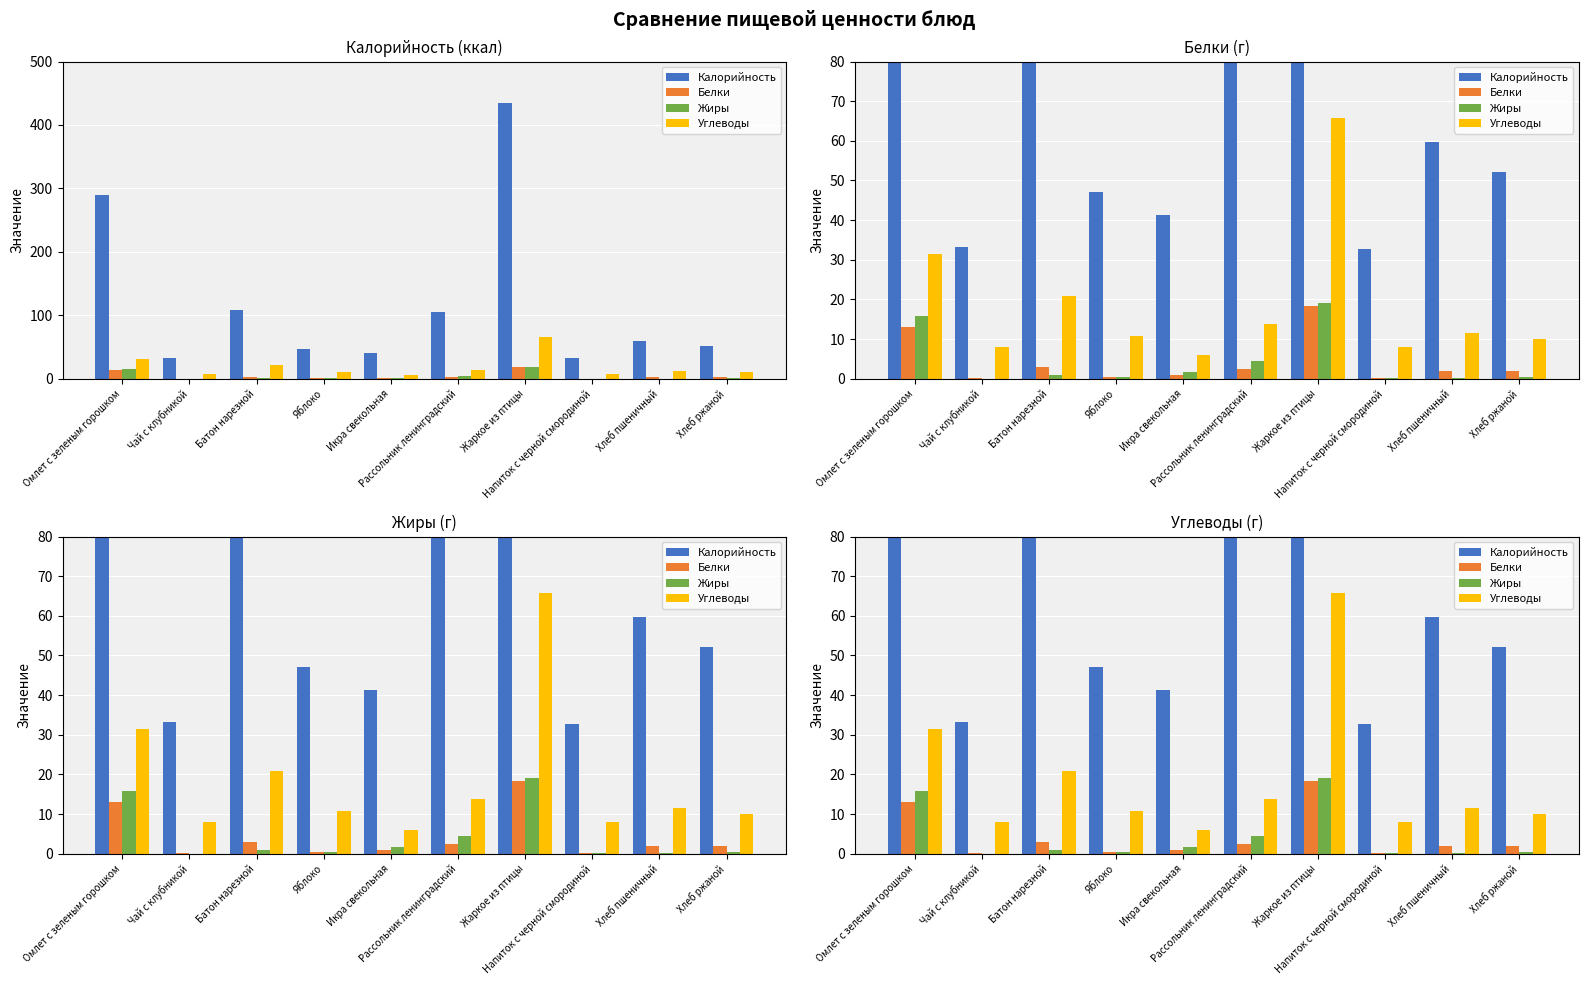

Is it true that Калорийность equals 52.2 at Хлеб ржаной?

True